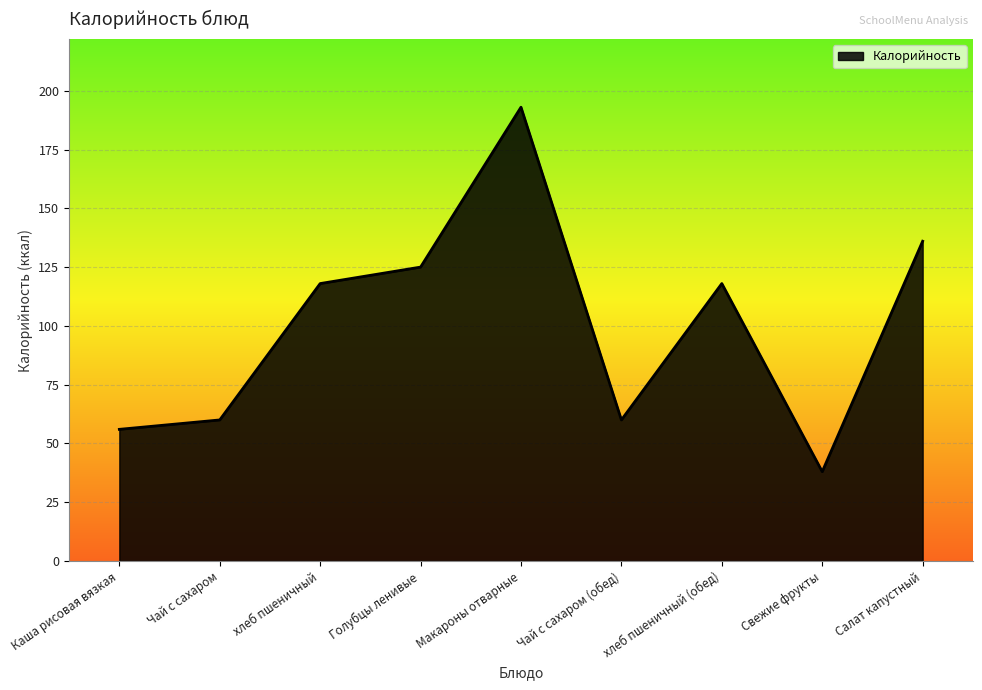

The chart shows a value of 208 at хлеб пшеничный. True or false?

False